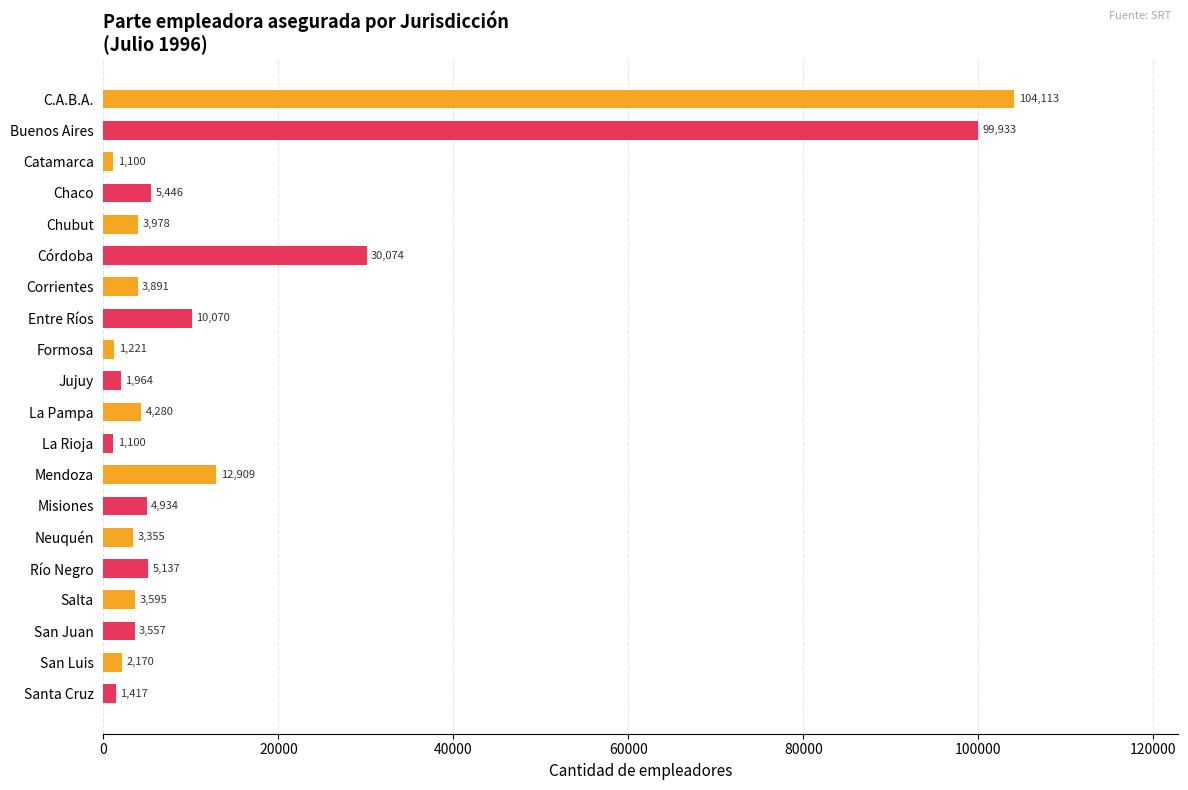

How many bars are there in total?

20